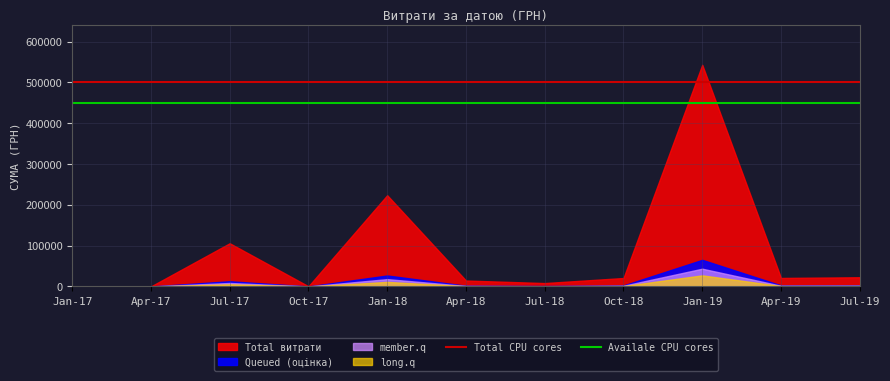

Which category has the lowest value across all series?

Jan-17